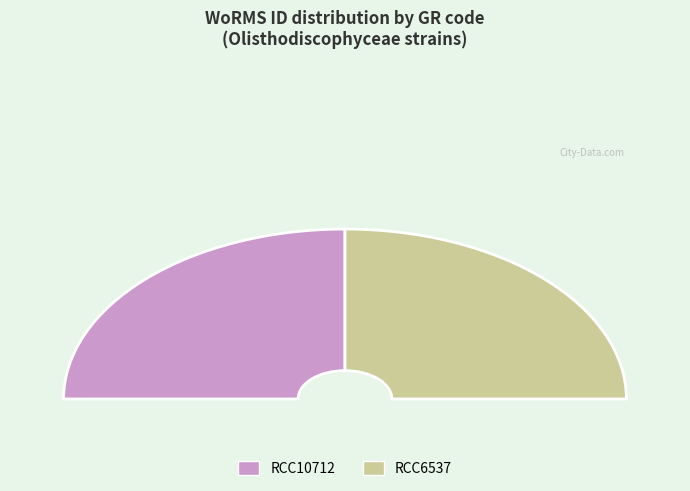

Does RCC6537 represent more than half of the total?

Yes